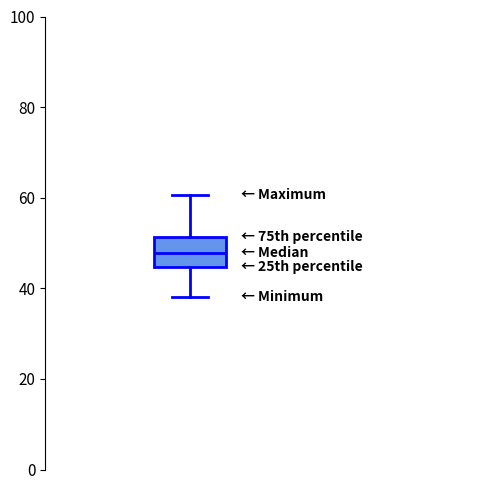

Where does the lower whisker of the box end on the y-axis? The values are not printed on the chart, so give them approximately, as read against the axis.

38